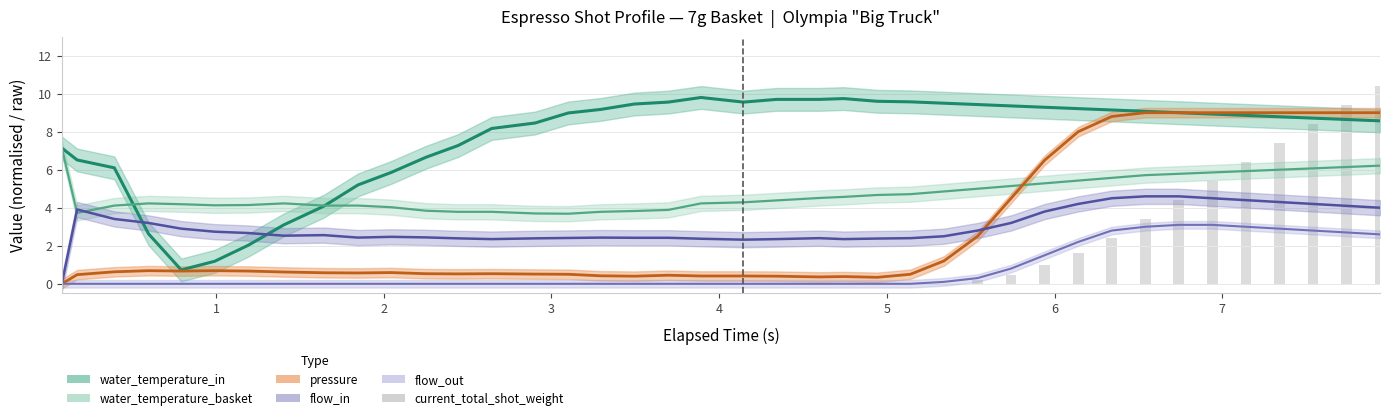

Is it true that the value at 38 is 14.4?

False